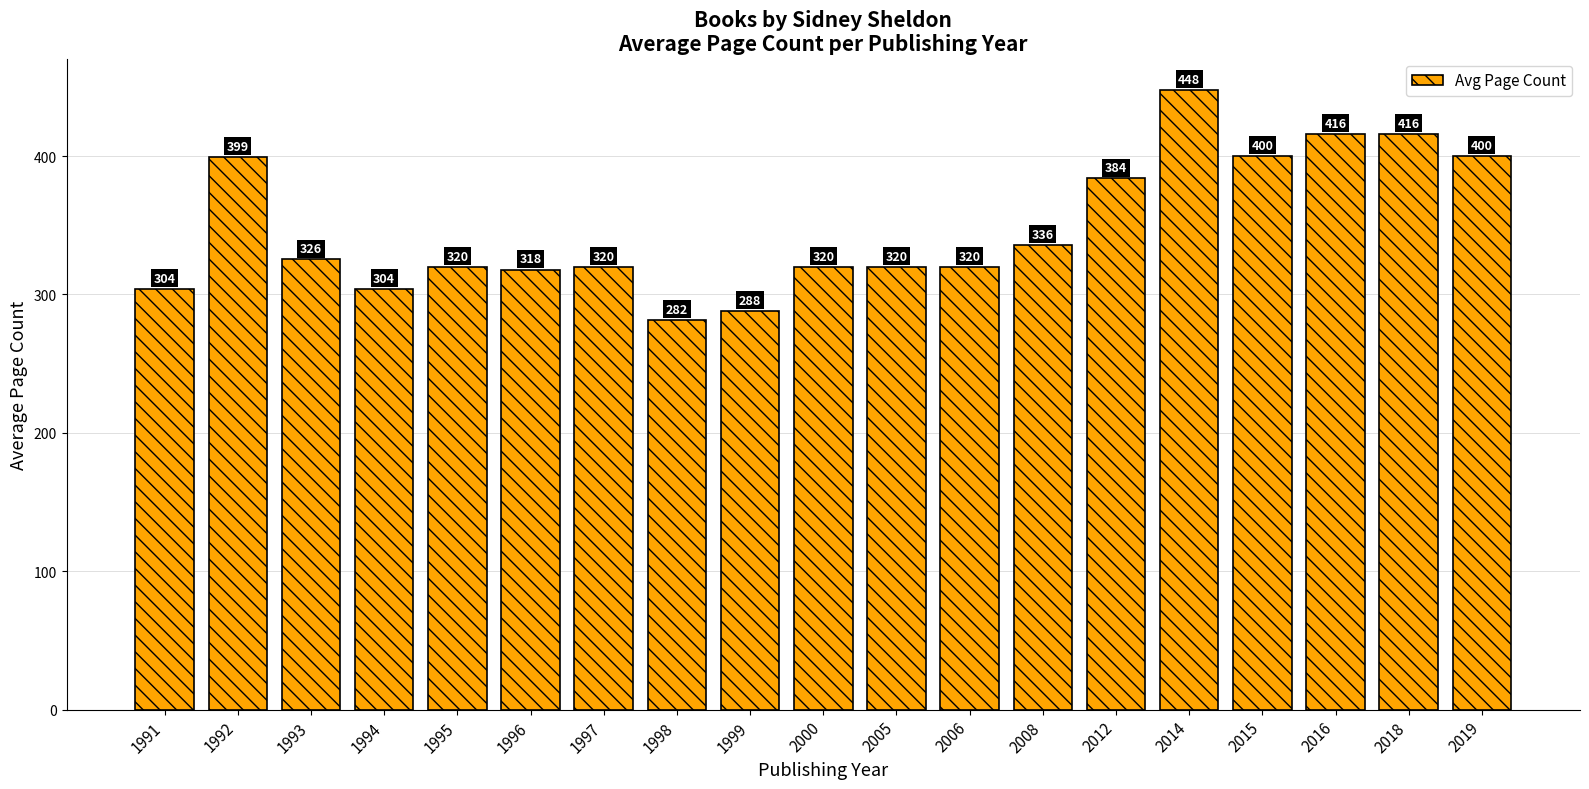

Where does the data first go above 320?

1992